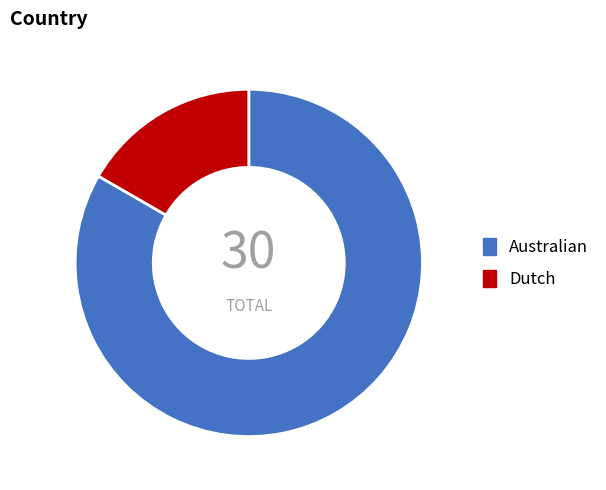

Which category has the biggest portion of the pie?

Australian